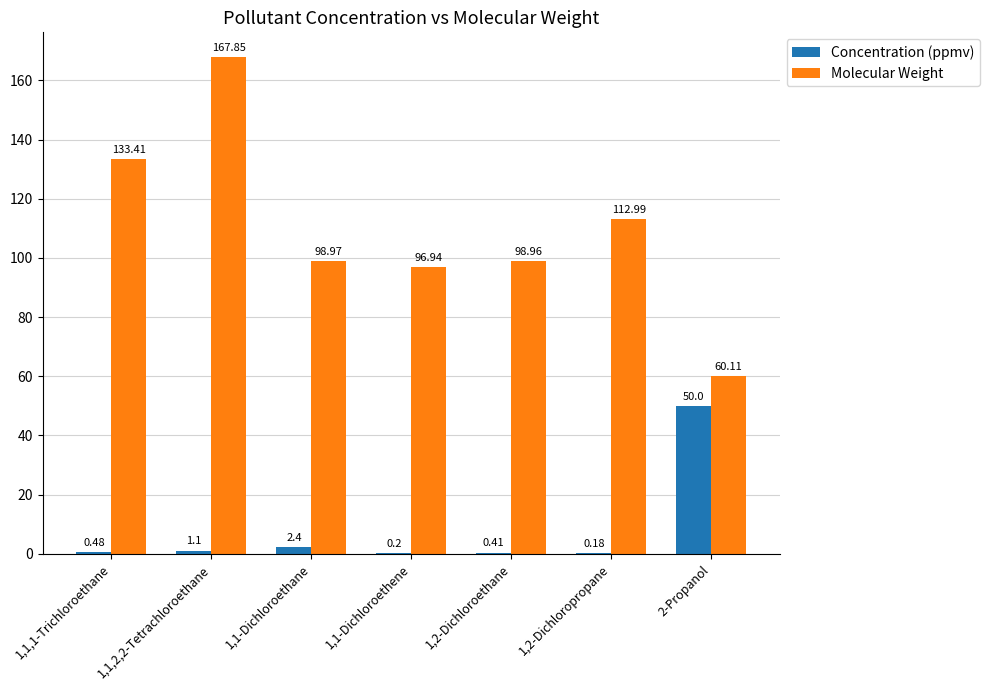

What is the sum of the Molecular Weight values at 2-Propanol and 1,1-Dichloroethane?

159.1